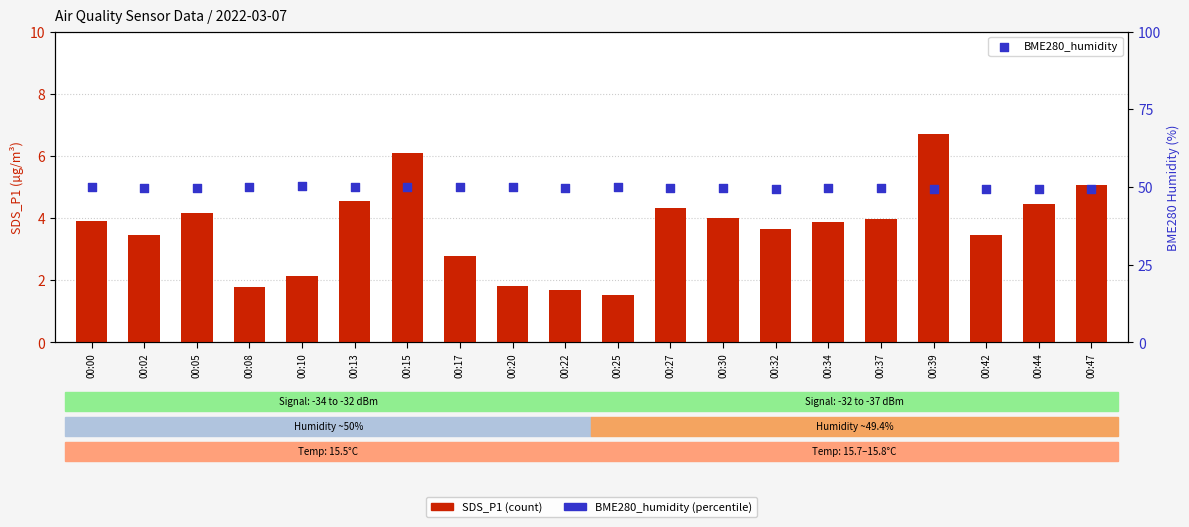

At how many categories does at least one series exceed 13?

20